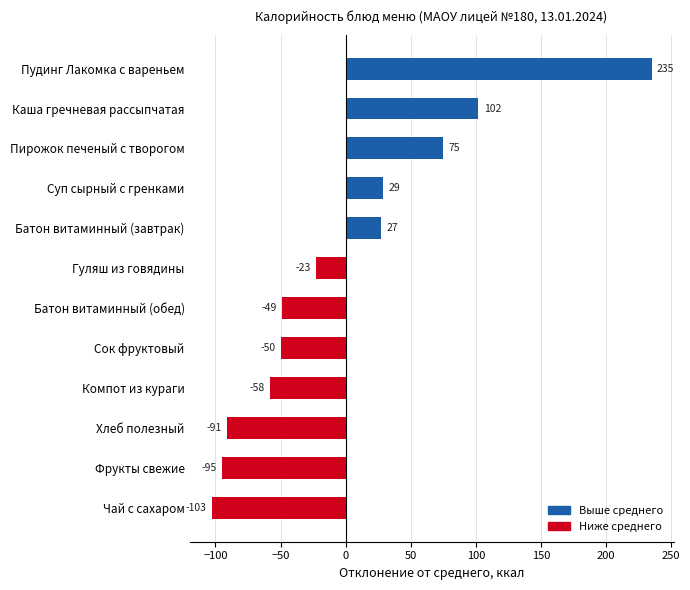

What is the difference between the maximum and second lowest values?

330.0